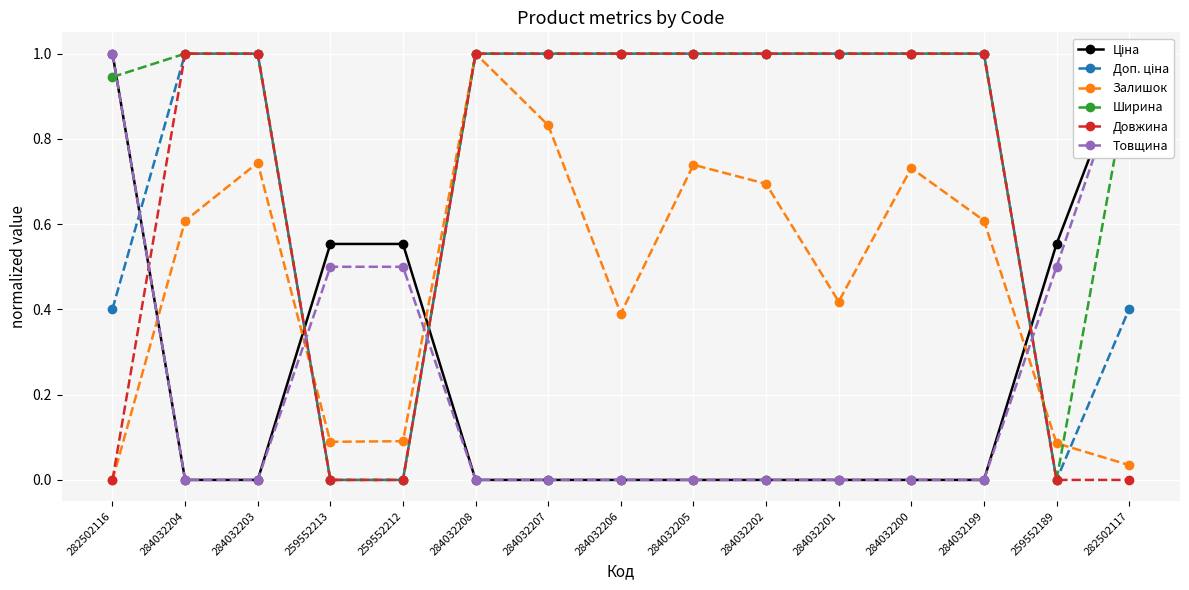

What is the sum of the Товщина values at 284032200 and 282502116?

1.0